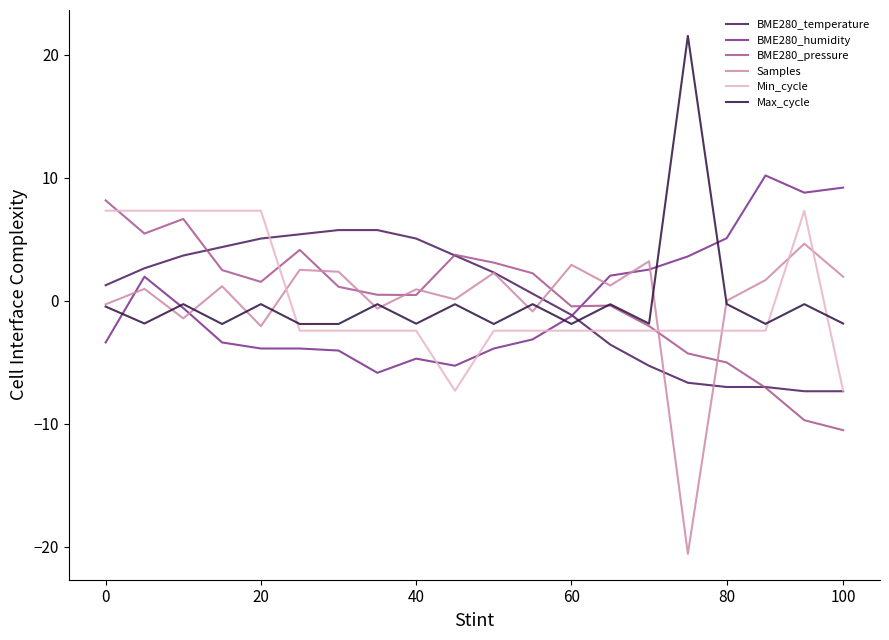

What is the lowest value of the Samples series?

-20.6